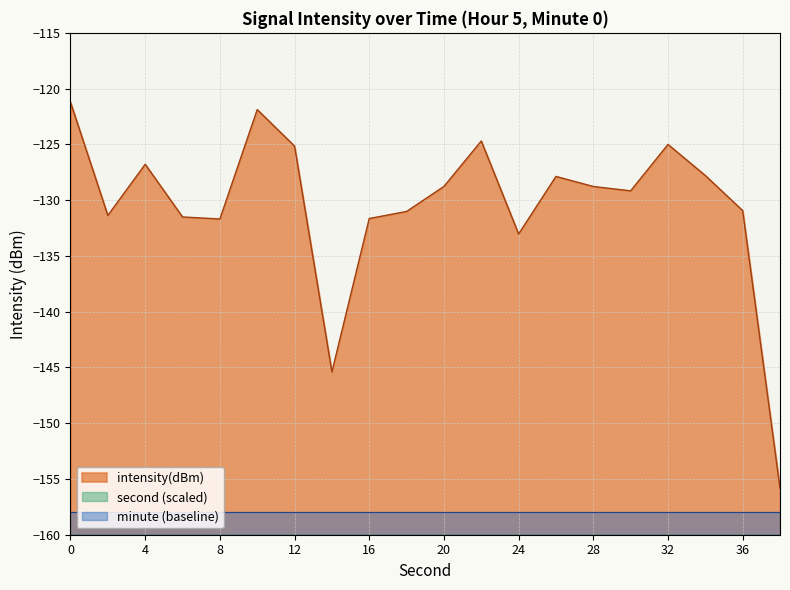

What is the change in value from 22 to 36?

-6.2